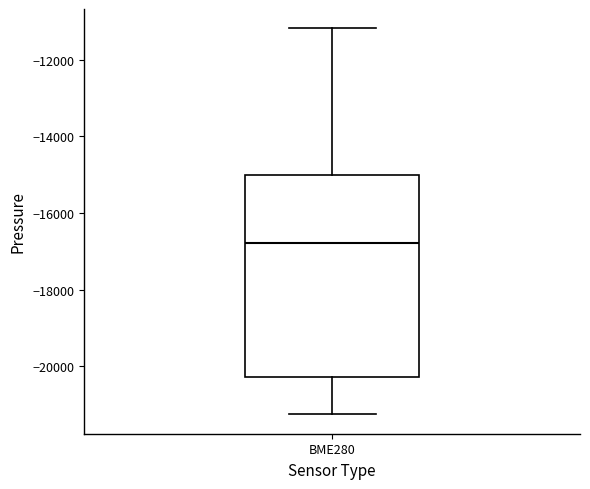

Read this box plot against the y-axis: the position of the median line, the range covered by the box, and the ends of both whiskers. The values are not printed on the chart, so give them approximately, as read against the axis.

median -16800, box -20200 to -15000, whiskers -21200 to -11200